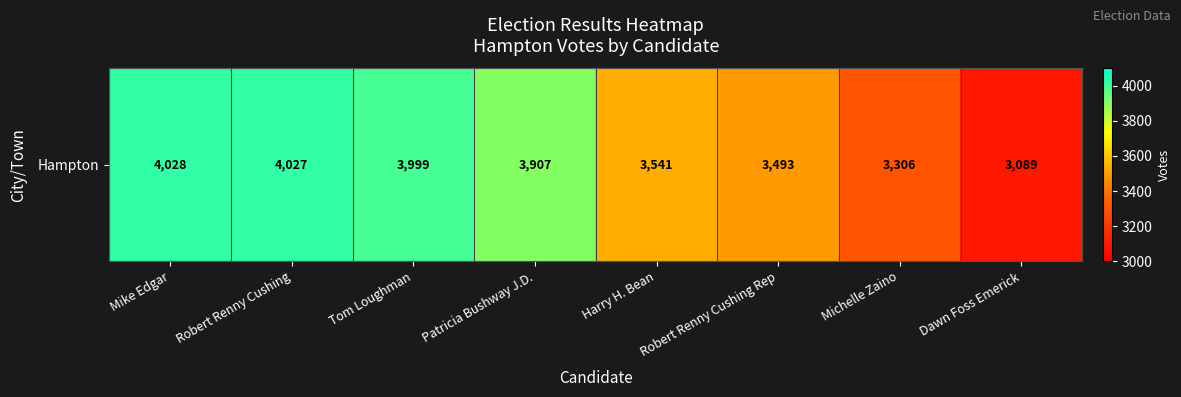

Rank the categories by value from lowest to highest.

Dawn Foss Emerick, Michelle Zaino, Robert Renny Cushing Rep, Harry H. Bean, Patricia Bushway J.D., Tom Loughman, Robert Renny Cushing, Mike Edgar